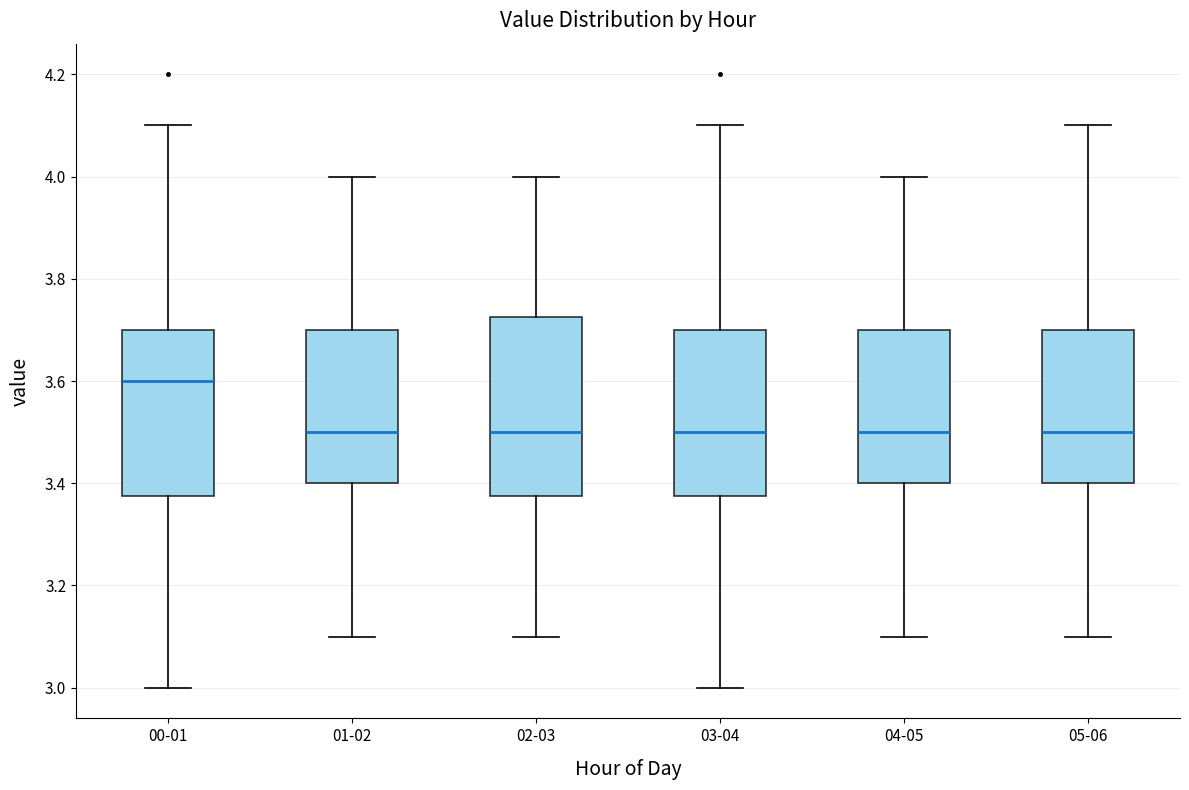

Reading left to right, transcribe this box plot: for each box, give where its median line is, the range the box spans, and where its two whiskers end, as read against the y-axis. The values are not printed on the chart, so give them approximately, as read against the axis.

00-01: median 3.60, box 3.38 to 3.70, whiskers 3.00 to 4.10
01-02: median 3.50, box 3.40 to 3.70, whiskers 3.10 to 4.00
02-03: median 3.50, box 3.38 to 3.72, whiskers 3.10 to 4.00
03-04: median 3.50, box 3.38 to 3.70, whiskers 3.00 to 4.10
04-05: median 3.50, box 3.40 to 3.70, whiskers 3.10 to 4.00
05-06: median 3.50, box 3.40 to 3.70, whiskers 3.10 to 4.10